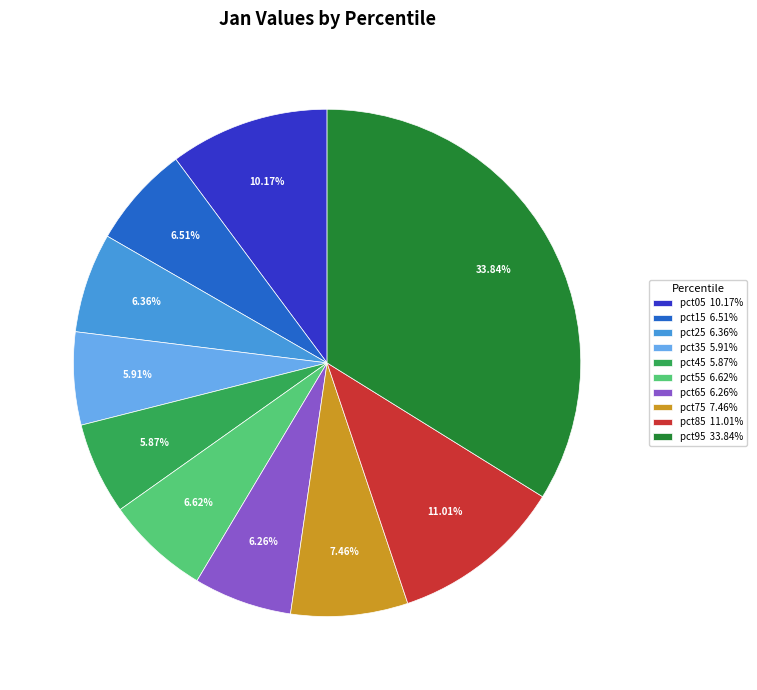

Is pct05 the majority of the pie?

No